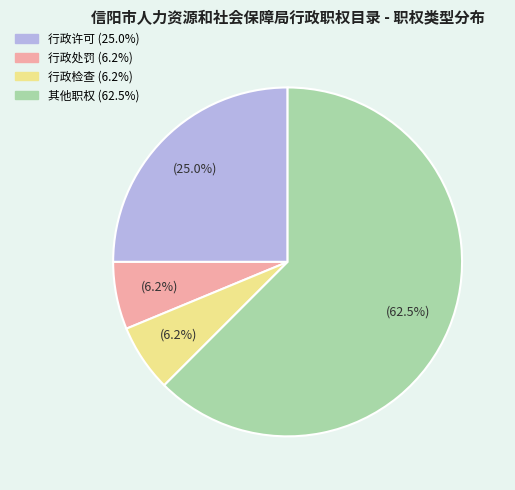

Which category has the biggest portion of the pie?

其他职权